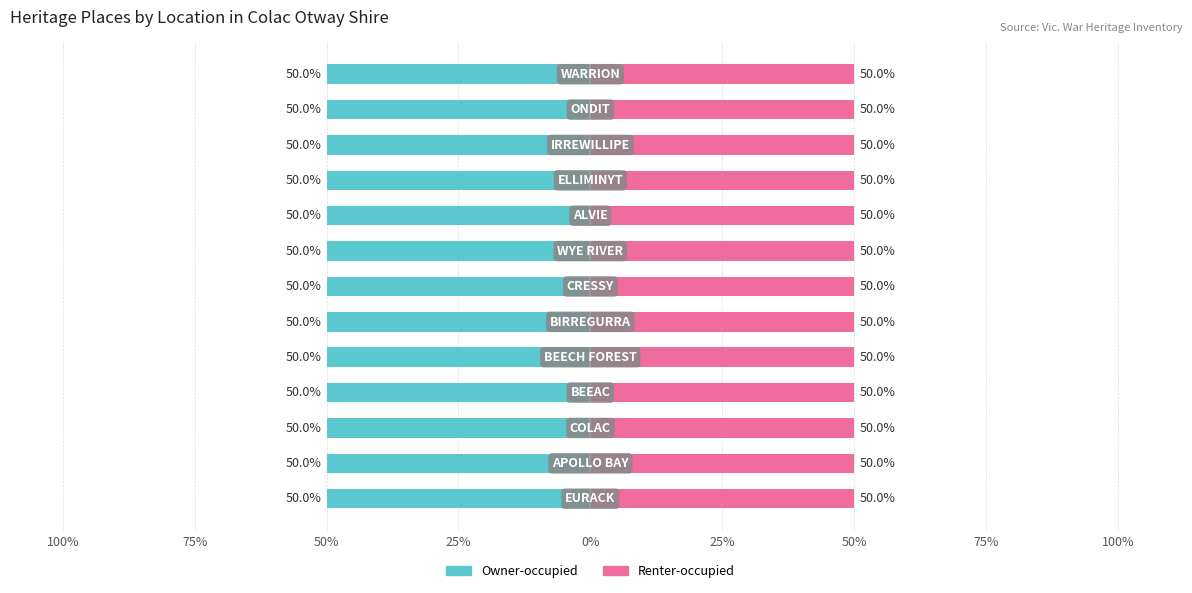

List the series in order of their overall mean, lowest first.

Owner-occupied, Renter-occupied